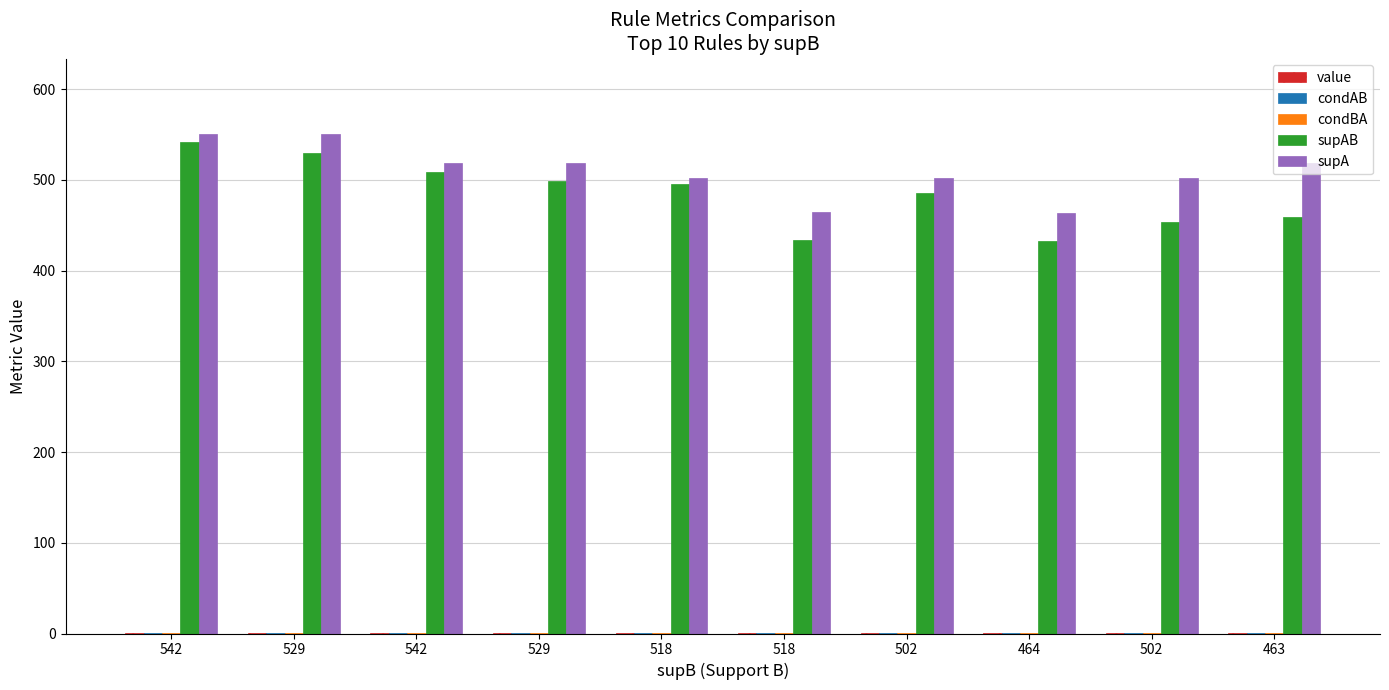

Reading right to left, what are all the values shown in this chart?

value: 463=0.5	502=0.5	464=0.5	502=0.5	518=0.5	518=0.5	529=0.5	542=0.5	529=0.5	542=0.5
condAB: 463=0.9	502=0.9	464=0.9	502=1.0	518=0.9	518=1.0	529=1.0	542=1.0	529=1.0	542=1.0
condBA: 463=1.0	502=1.0	464=0.9	502=0.9	518=0.9	518=0.9	529=0.9	542=0.9	529=1.0	542=1.0
supAB: 463=459.0	502=454.0	464=433.0	502=485.0	518=434.0	518=495.0	529=499.0	542=509.0	529=529.0	542=542.0
supA: 463=518.0	502=502.0	464=463.0	502=502.0	518=464.0	518=502.0	529=518.0	542=518.0	529=551.0	542=551.0